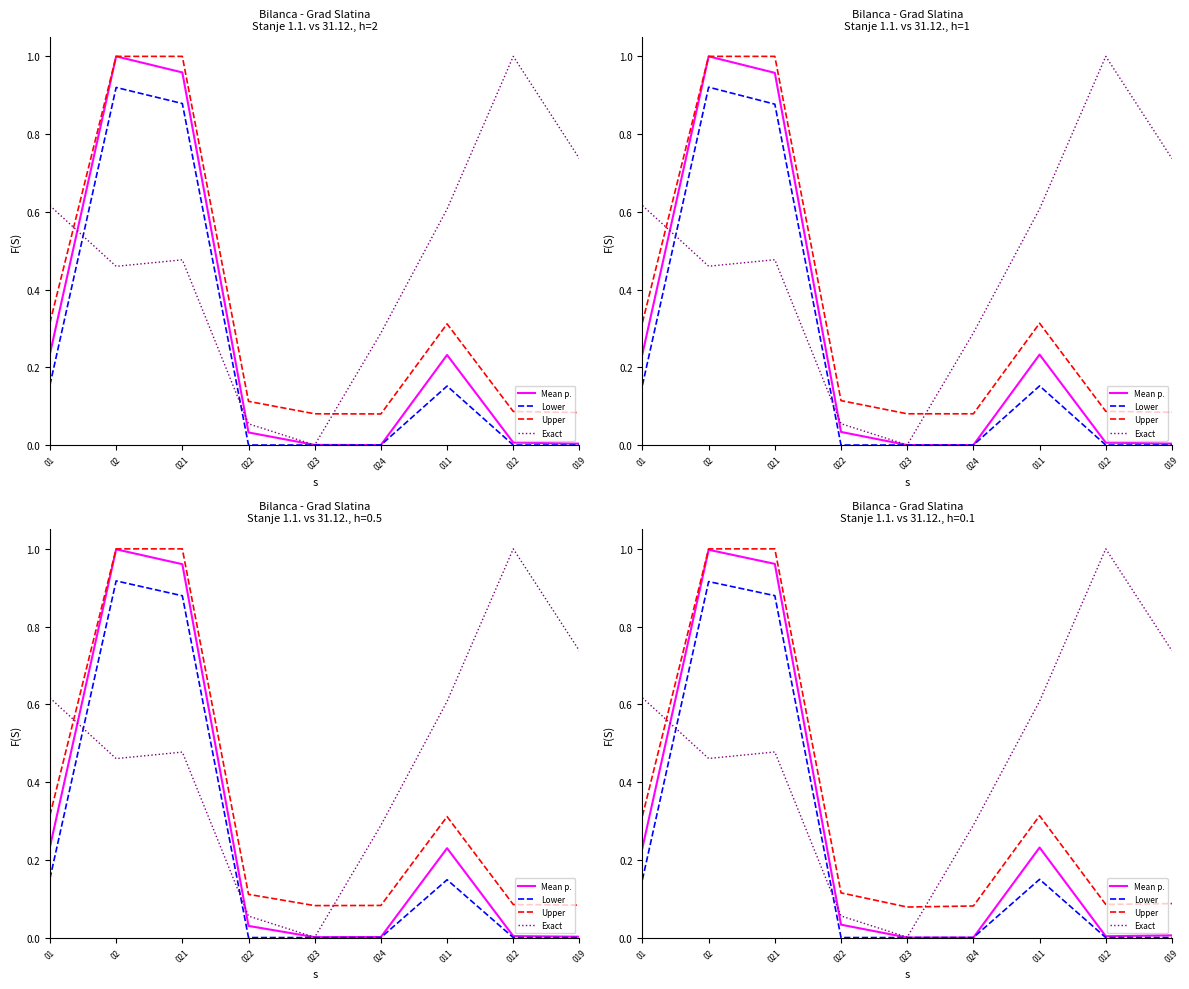

Count the number of categories in the chart.

9